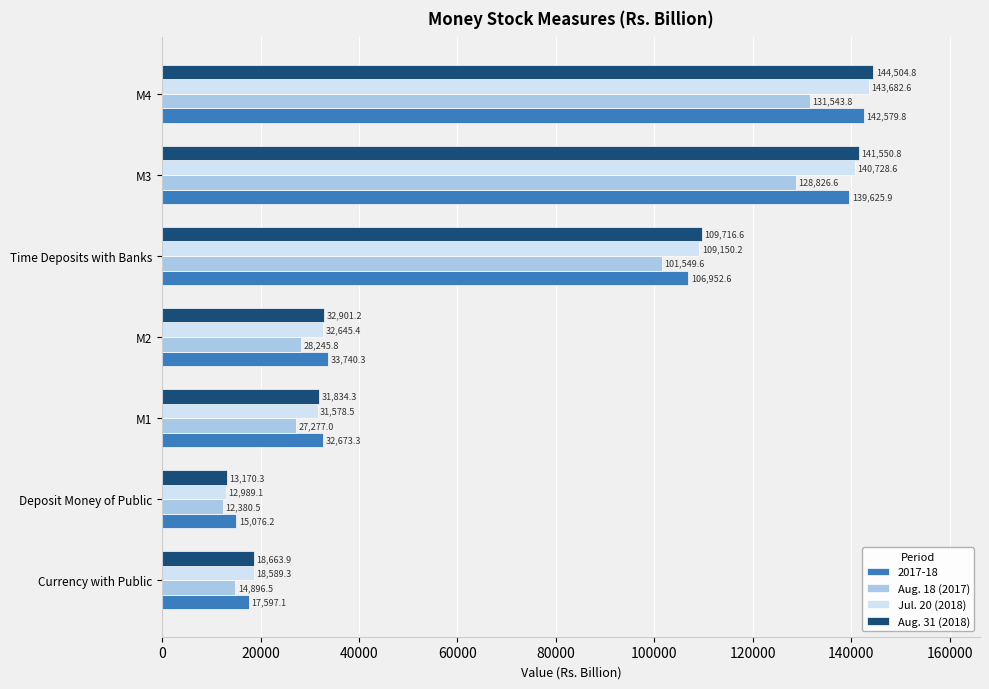

Which series has the largest range (max minus min)?

Aug. 31 (2018)